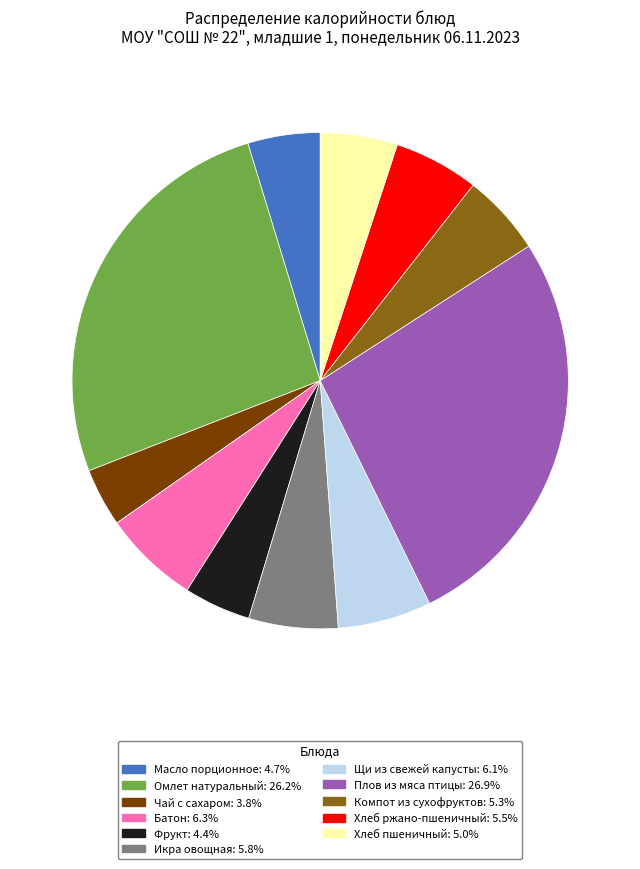

Is there any slice that represents more than half of the pie?

No